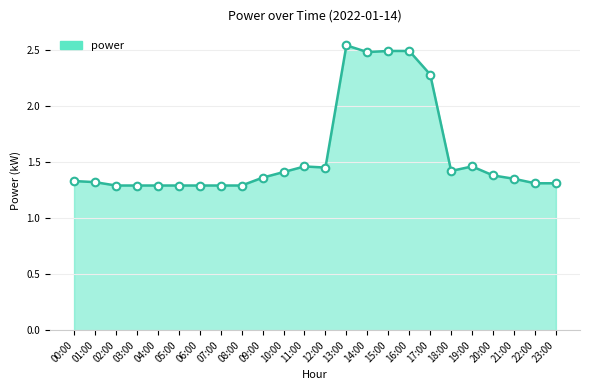

Approximately how many times larger is the value at 14:00 compared to 15:00?

1.0